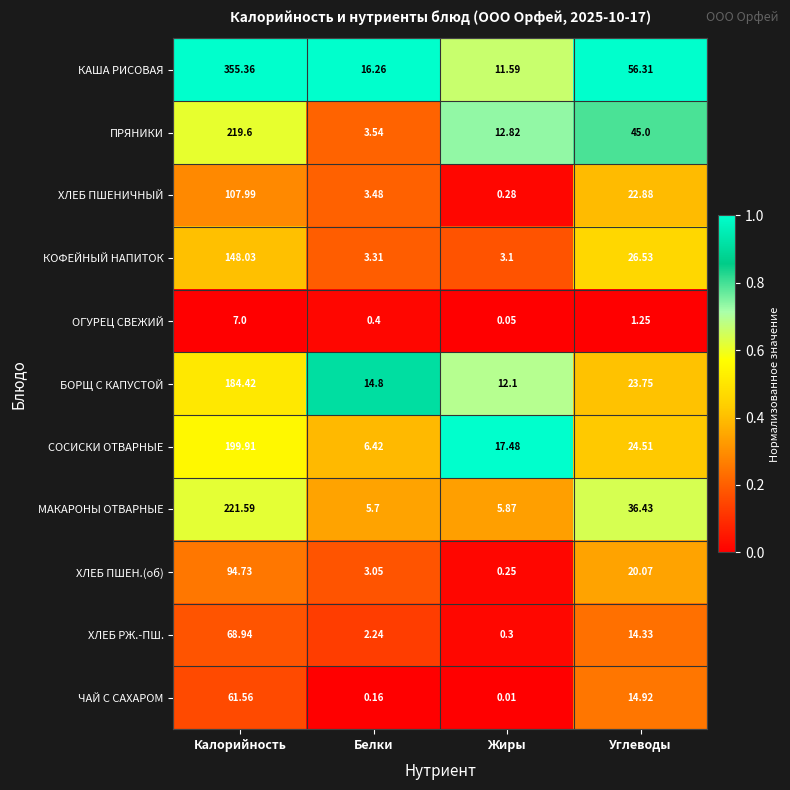

Where does the ХЛЕБ РЖ.-ПШ. series first go above 14?

Калорийность